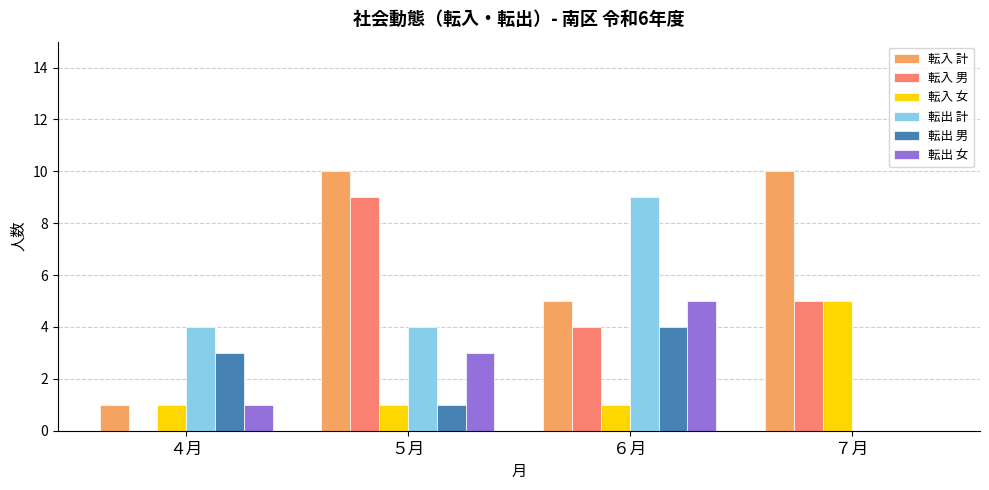

Reading left to right, transcribe all the data shown in this chart.

転入 計: 1	10	5	10
転入 男: 0	9	4	5
転入 女: 1	1	1	5
転出 計: 4	4	9	0
転出 男: 3	1	4	0
転出 女: 1	3	5	0